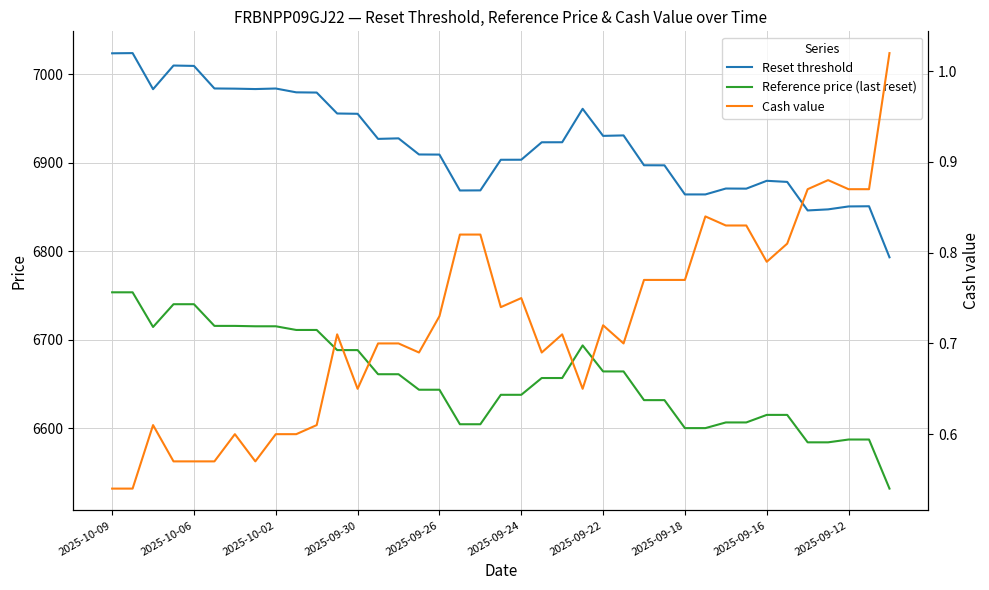

At how many categories does at least one series exceed 1663?

39